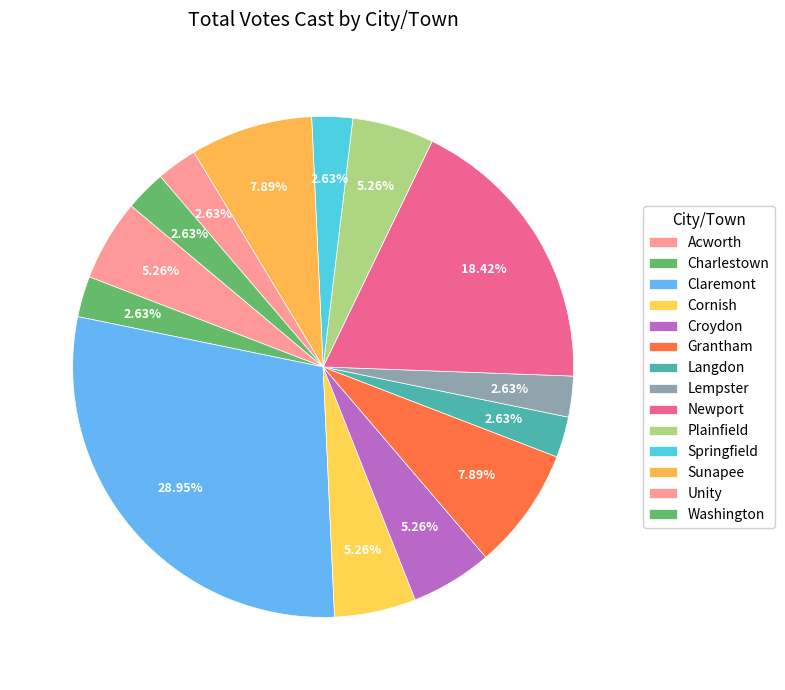

Count the number of slices in the pie.

14